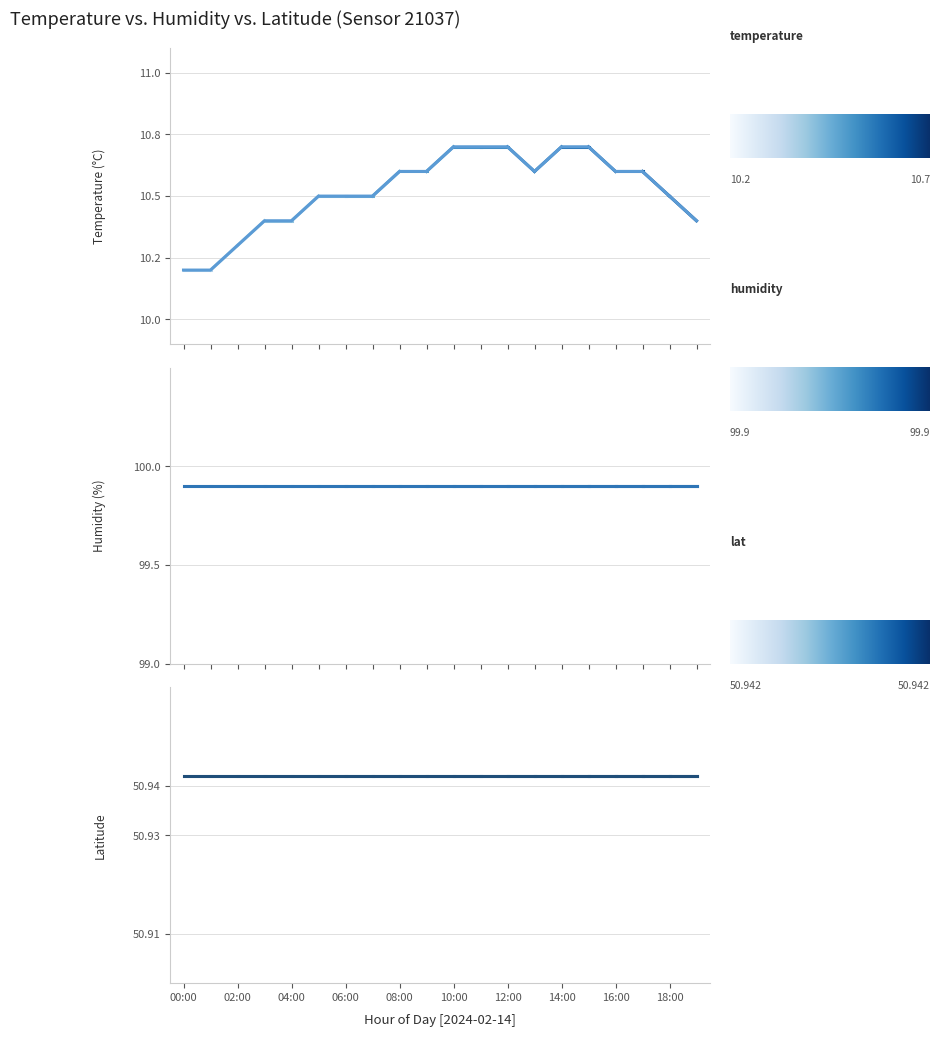

What is the label of the 4th point from the left?

03:00